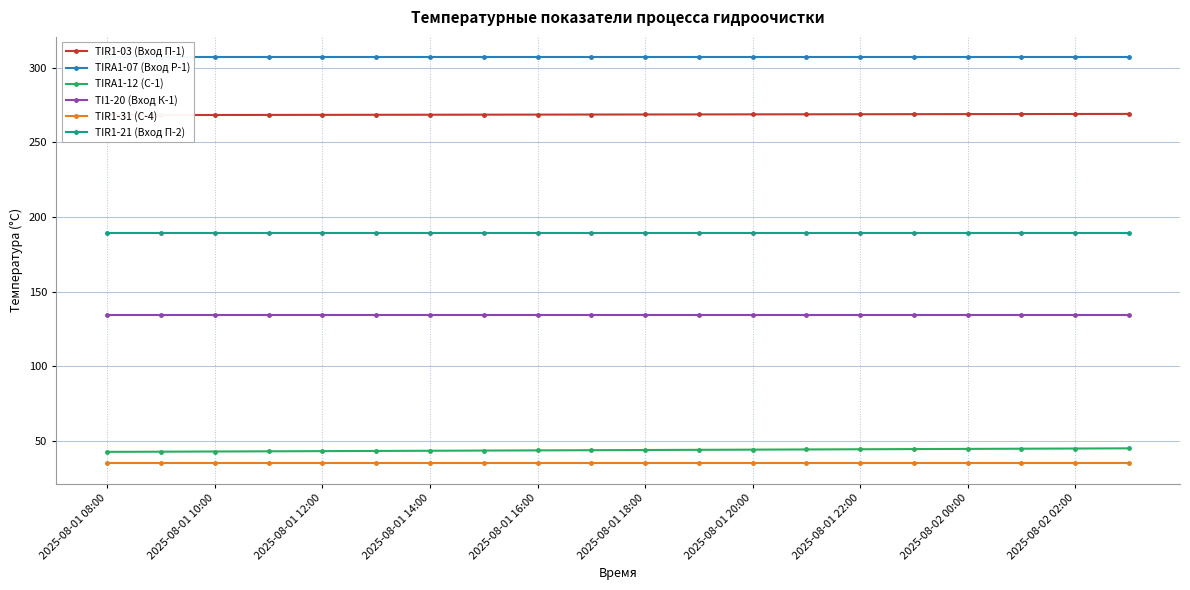

At which category does the chart reach its minimum across all series?

2025-08-01 08:00